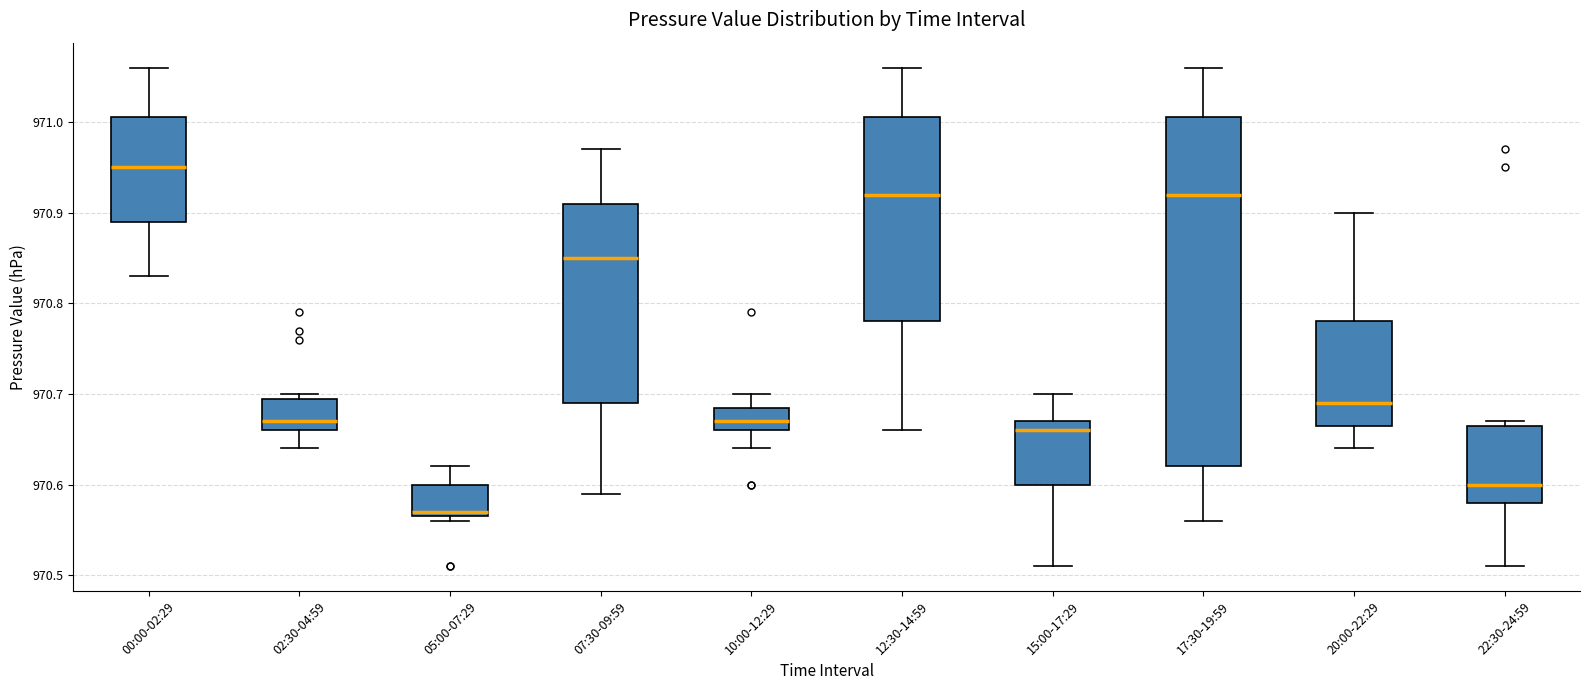

Reading left to right, read every box against the y-axis: the position of its median line, the range the box covers, and the ends of its whiskers. The values are not printed on the chart, so give them approximately, as read against the axis.

00:00-02:29: median 970.95, box 970.89 to 971.01, whiskers 970.83 to 971.06
02:30-04:59: median 970.67, box 970.66 to 970.70, whiskers 970.64 to 970.70 (just above the box's upper edge)
05:00-07:29: median 970.57 (just above the box's lower edge), box 970.57 to 970.60, whiskers 970.56 to 970.62
07:30-09:59: median 970.85, box 970.69 to 970.91, whiskers 970.59 to 970.97
10:00-12:29: median 970.67, box 970.66 to 970.69, whiskers 970.64 to 970.70
12:30-14:59: median 970.92, box 970.78 to 971.01, whiskers 970.66 to 971.06
15:00-17:29: median 970.66, box 970.60 to 970.67, whiskers 970.51 to 970.70
17:30-19:59: median 970.92, box 970.62 to 971.01, whiskers 970.56 to 971.06
20:00-22:29: median 970.69, box 970.67 to 970.78, whiskers 970.64 to 970.90
22:30-24:59: median 970.60, box 970.58 to 970.67, whiskers 970.51 to 970.67 (just above the box's upper edge)